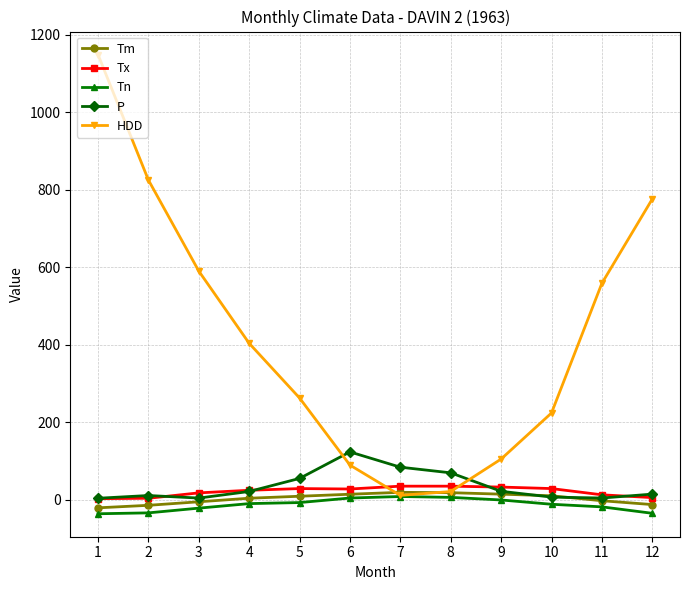

What are all the series names shown in the legend?

Tm, Tx, Tn, P, HDD